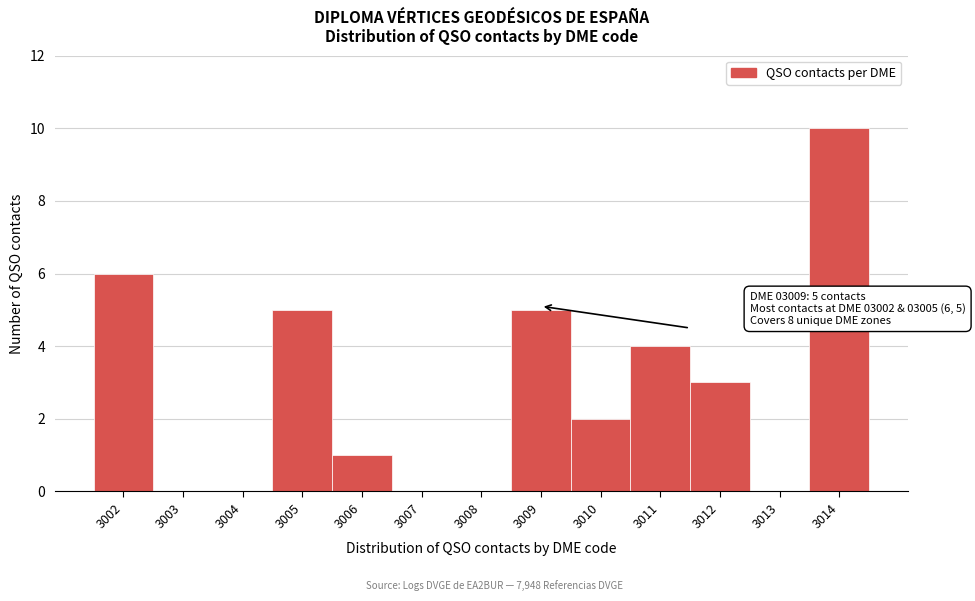

Which range on the x-axis has the tallest bar?

3013.5 to 3014.5